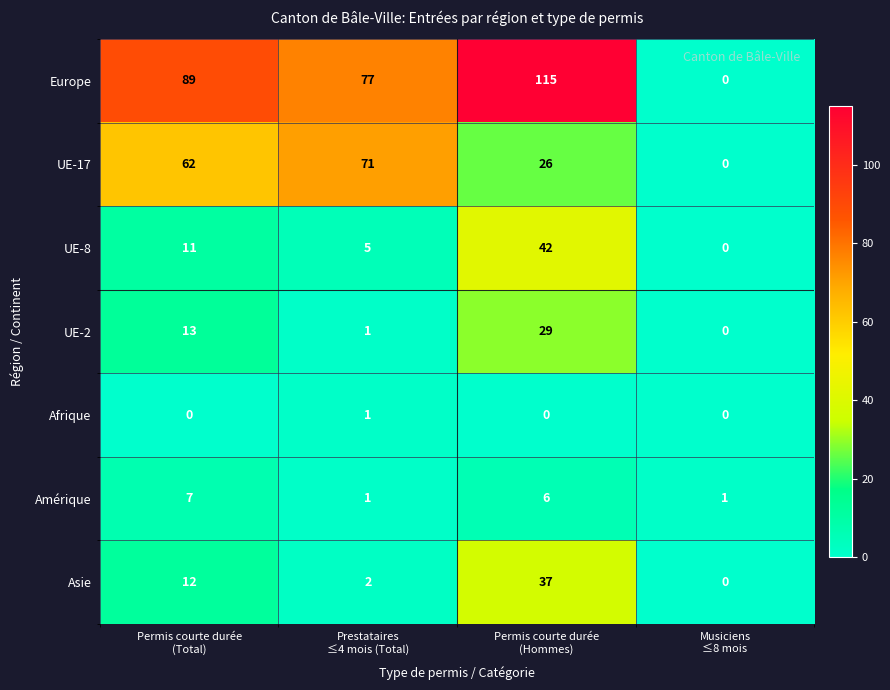

How many Afrique values are between 0 and 1?

4